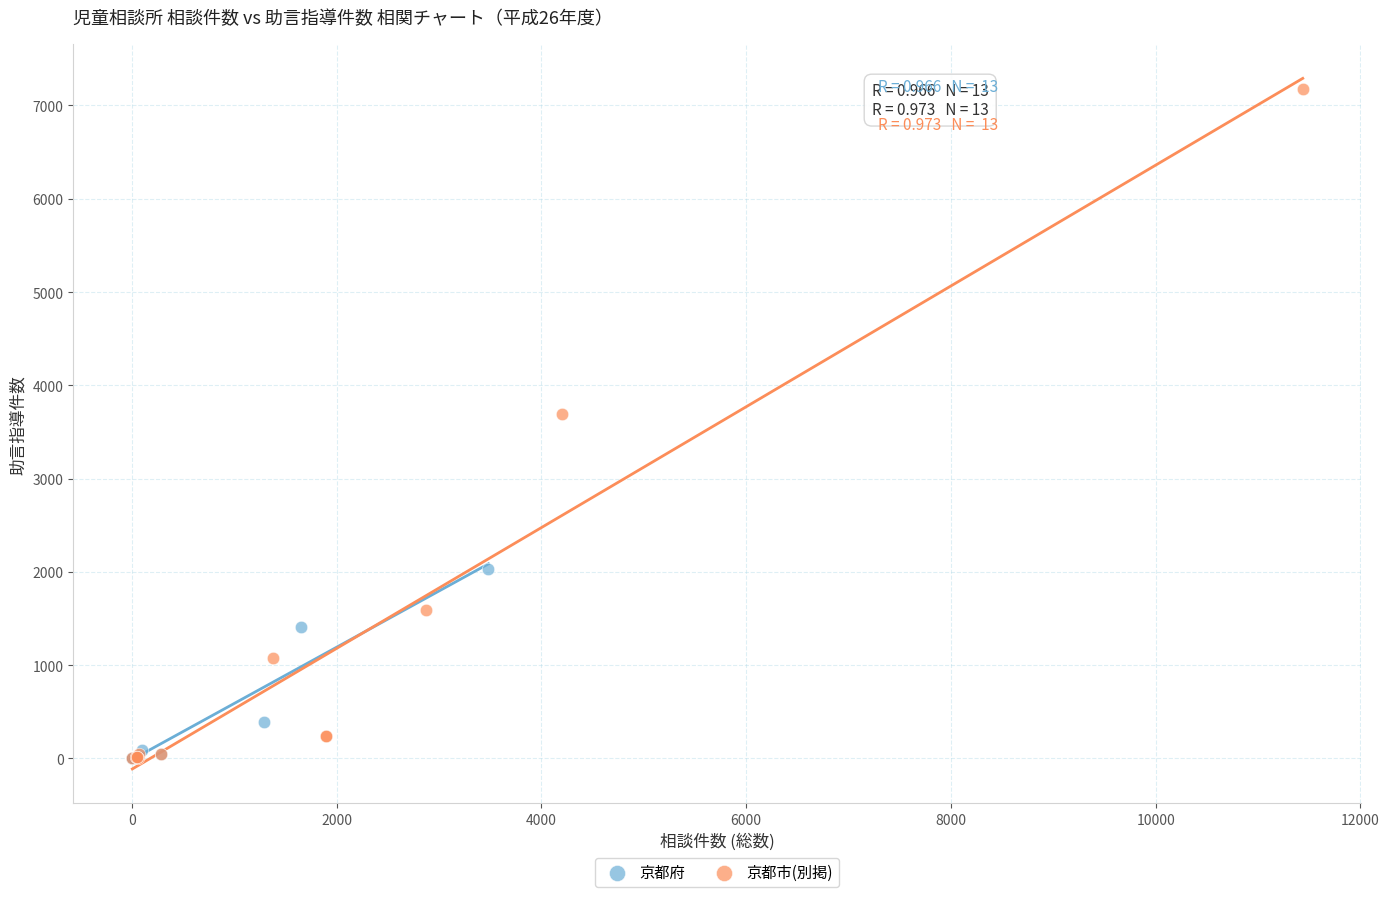

Which series contains the highest Y value?

京都市(別掲)